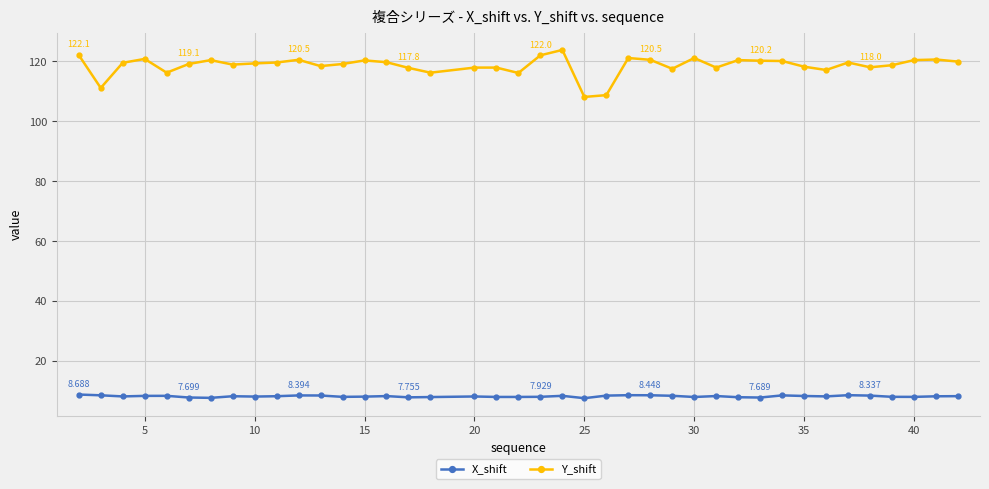

True or false: X_shift has more than 0 interior local peaks.

True